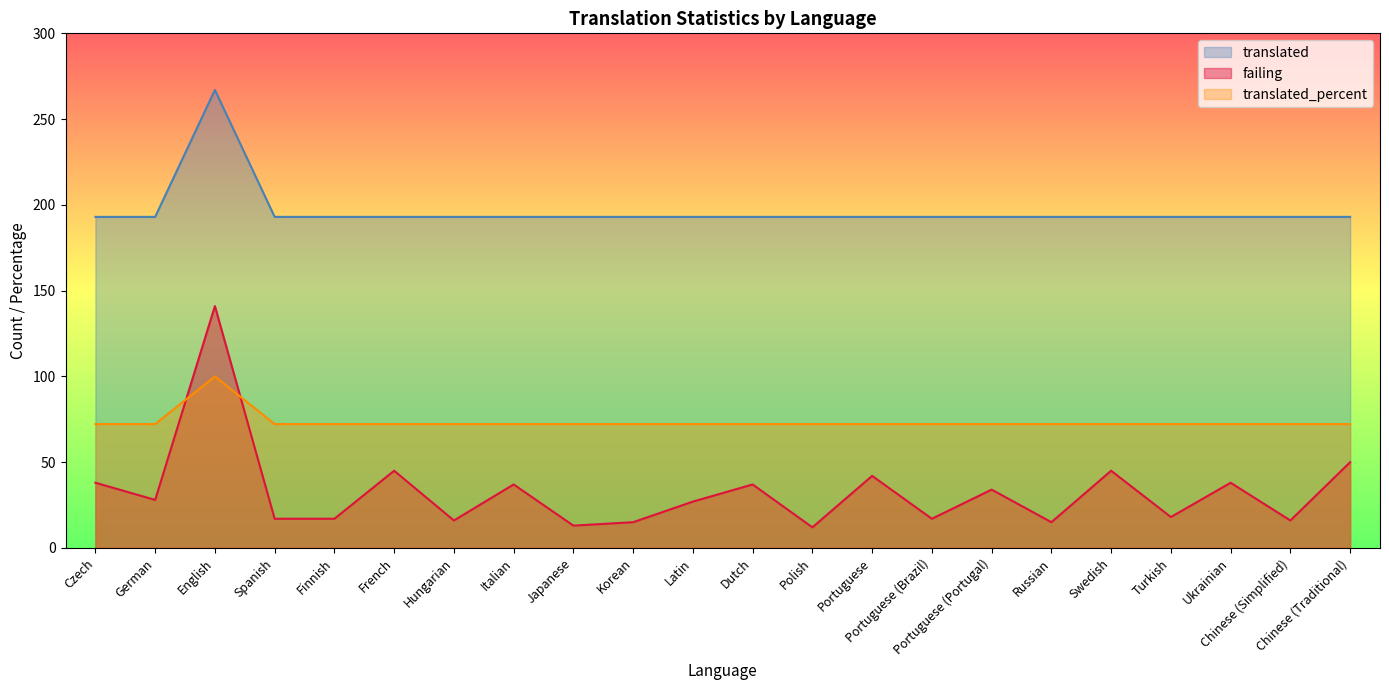

Where is translated_percent nearest to the value 86?

Czech